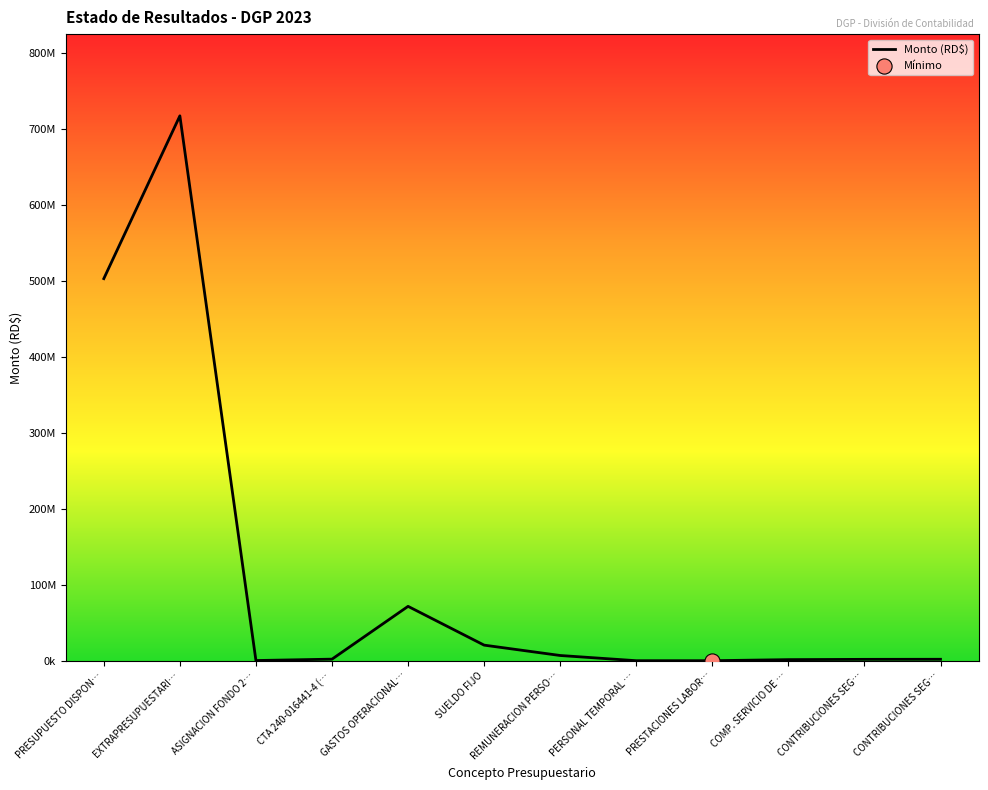

What is the ratio of the value at CONTRIBUCIONES SEG… to the value at CTA 240-016441-4 (…?

0.9